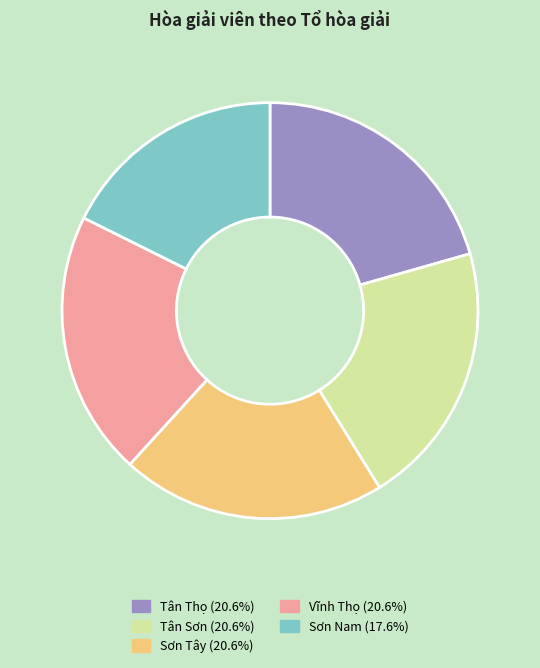

Which category has the smallest portion of the pie?

Sơn Nam